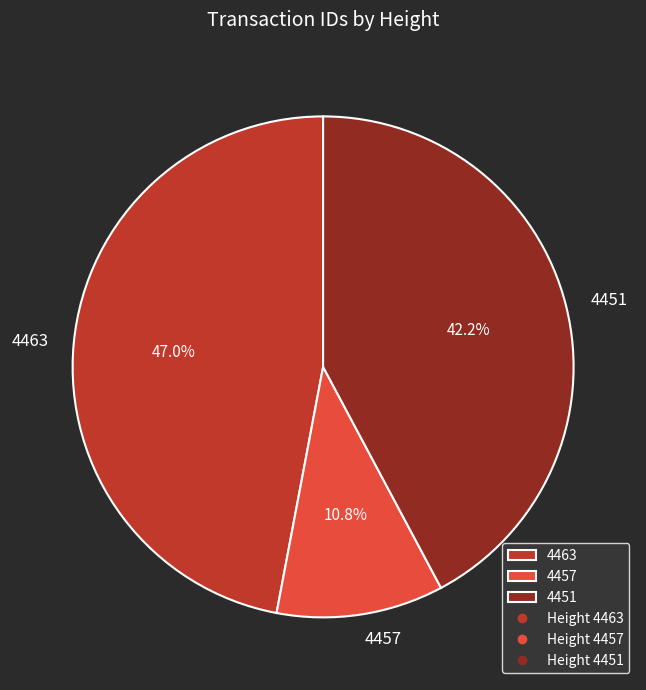

What is the smallest slice in the pie chart?

4457